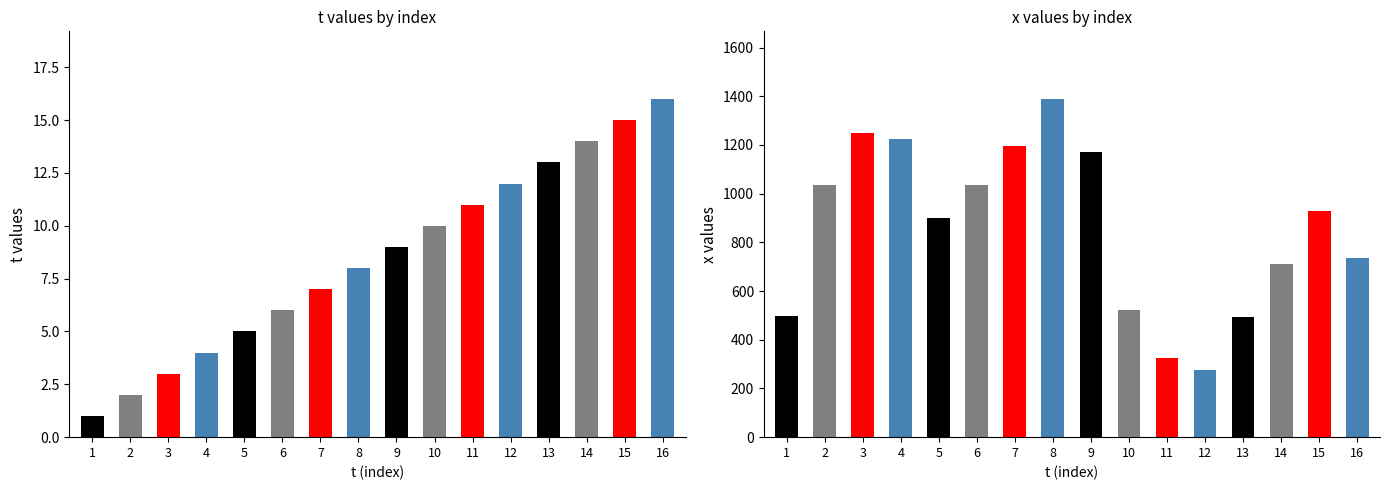

The value of x at 16 is 737. True or false?

True